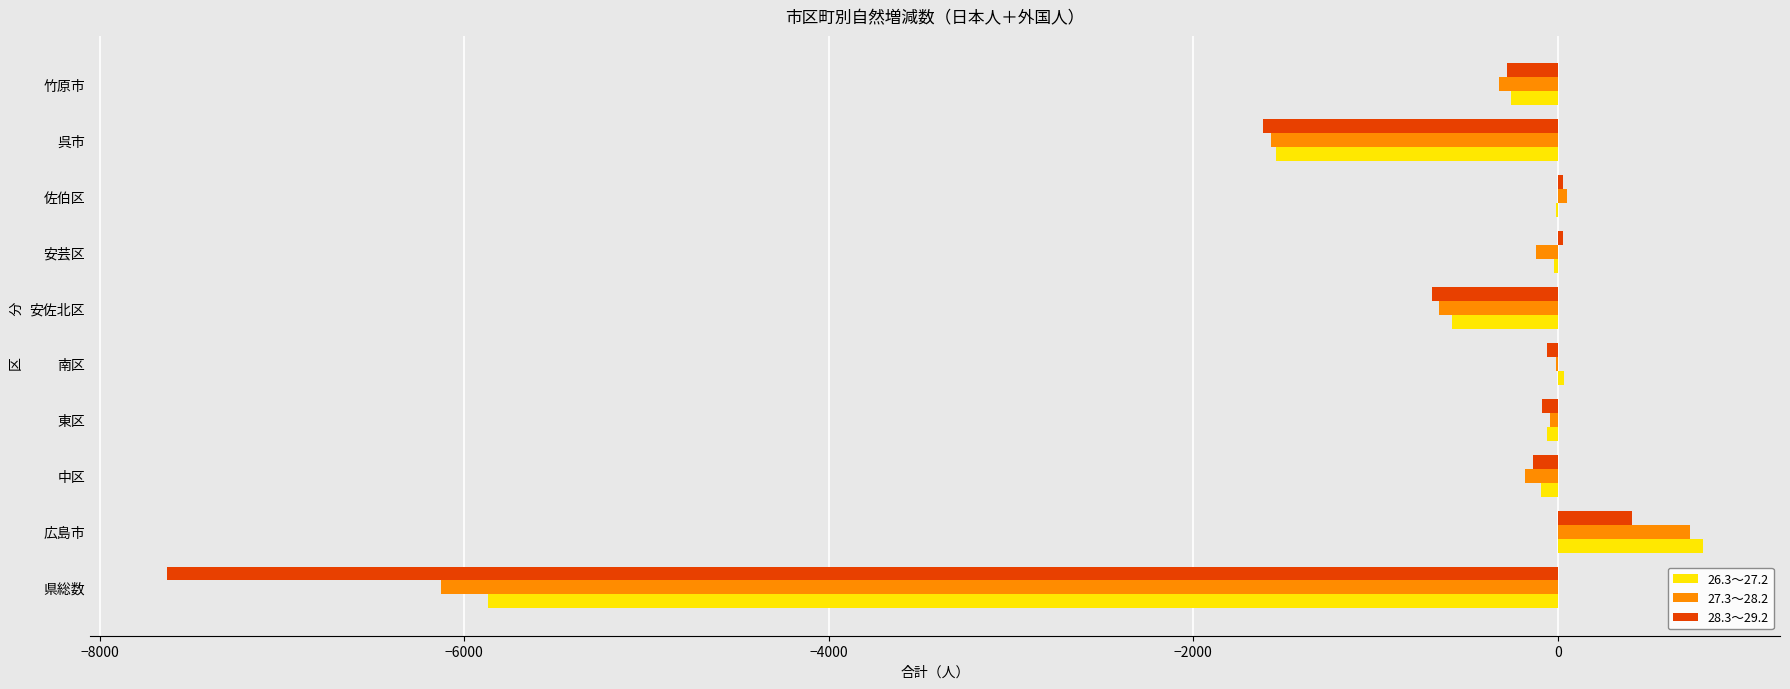

How many distinct data groups are displayed?

3